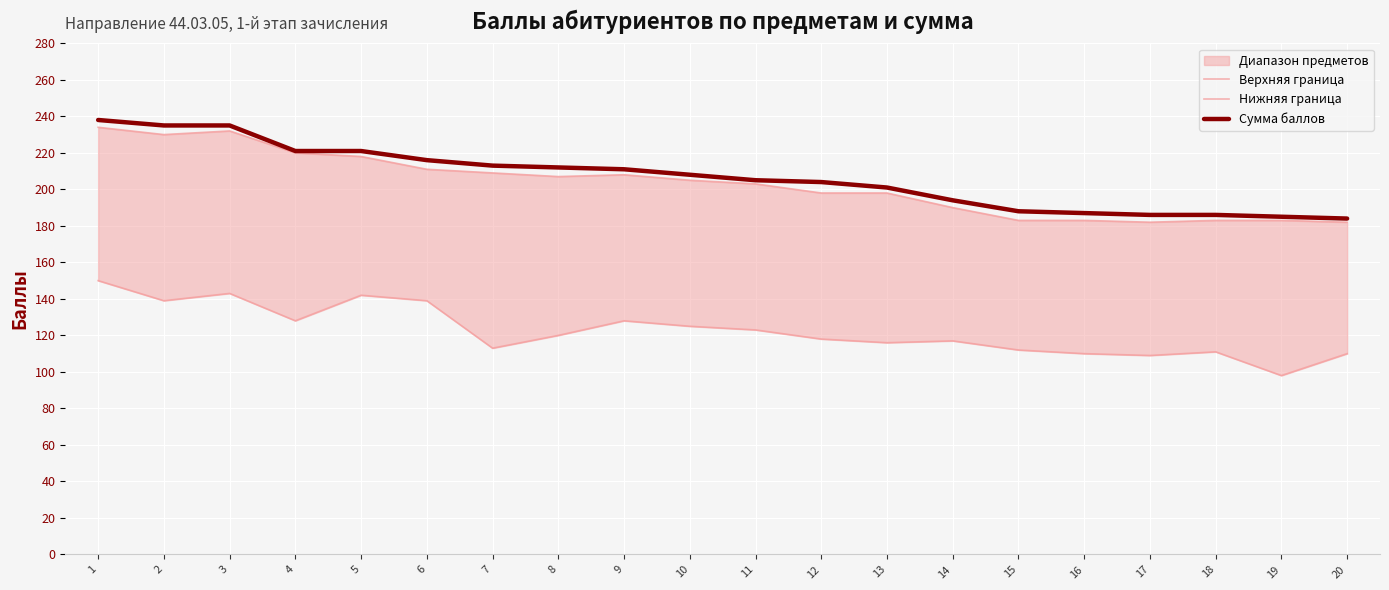

At how many categories does at least one series exceed 197?

13